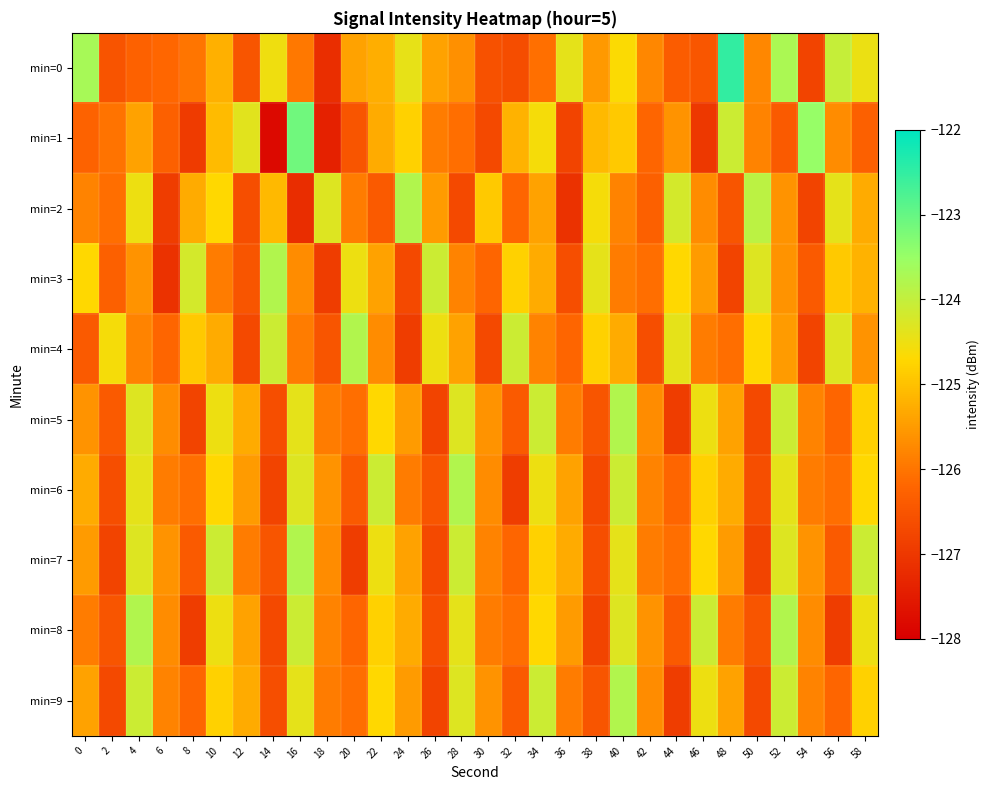

Count the number of data series in this chart.

10